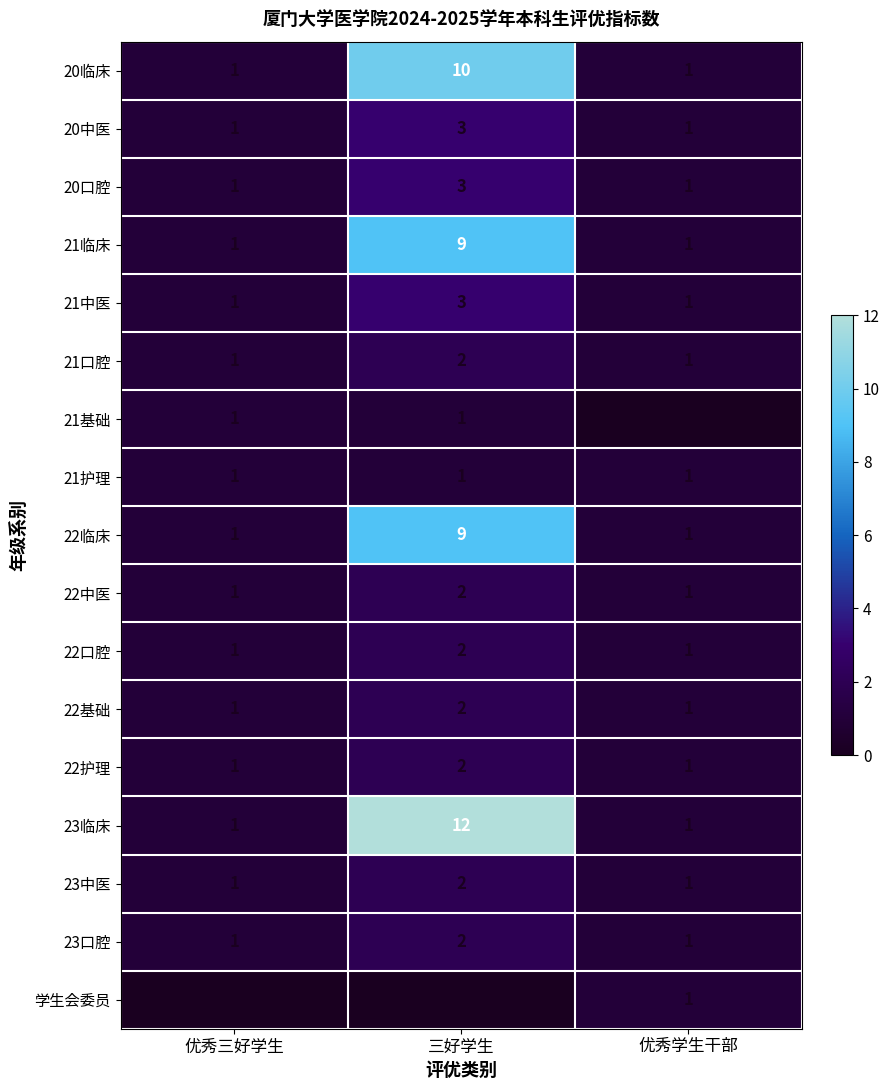

Count the 22口腔 values in the range 1 to 2.

3